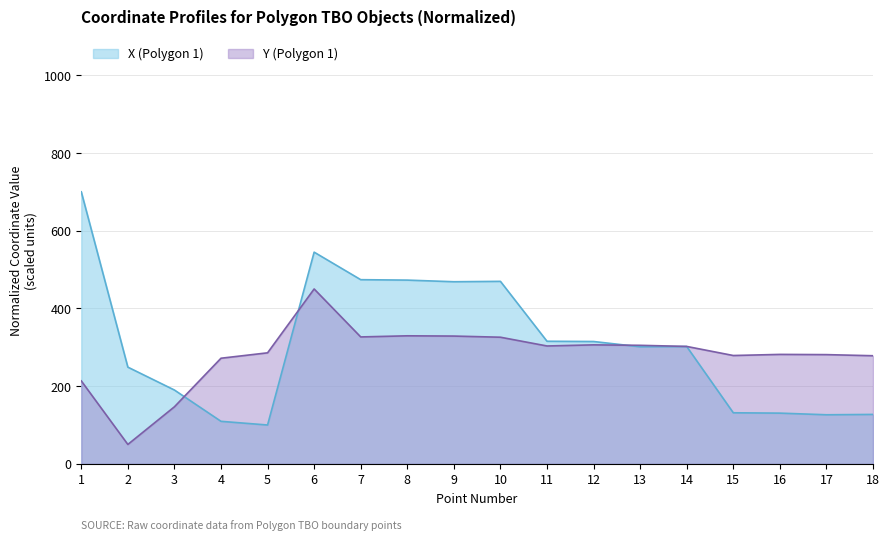

The value of X (Polygon 1) at 12 is 130.1. True or false?

False